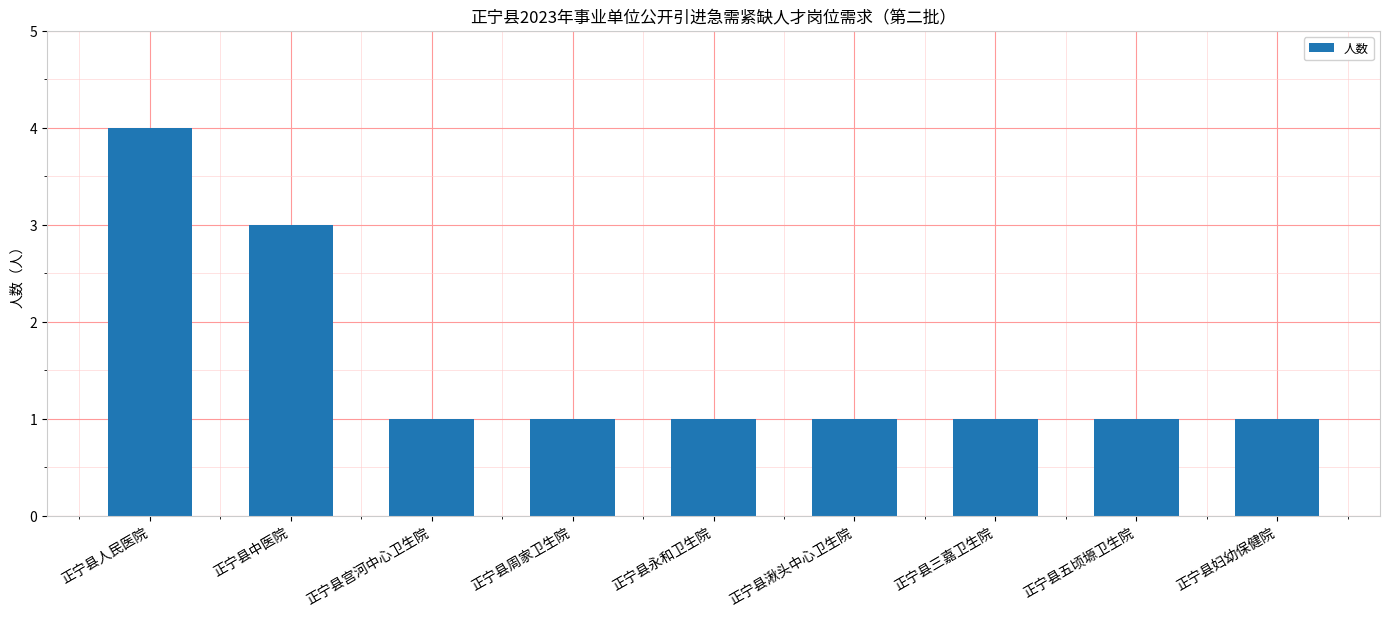

What is the label of the 7th bar from the right?

正宁县宫河中心卫生院